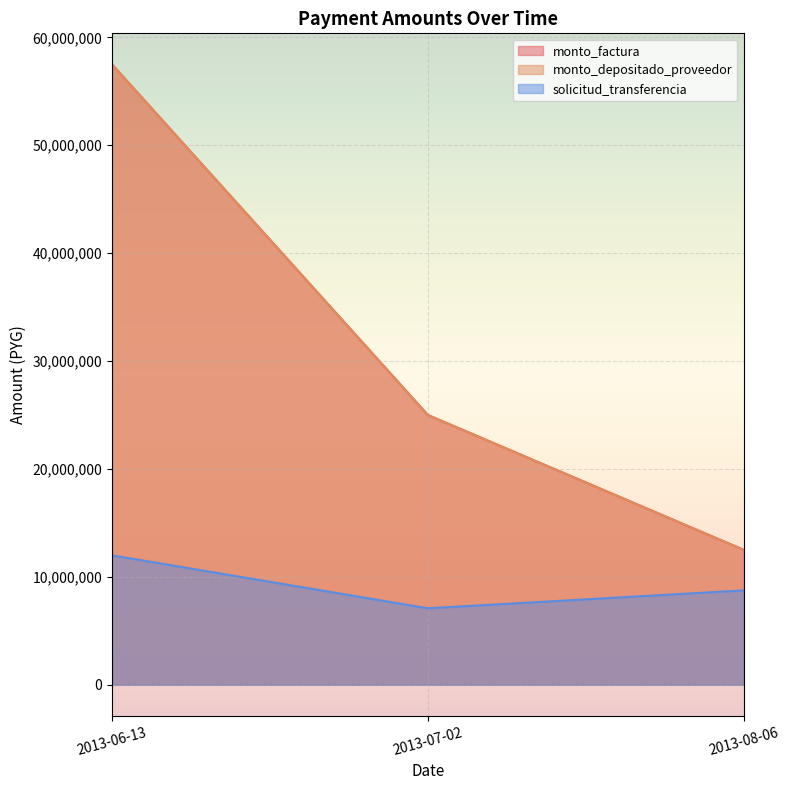

At how many categories does at least one series exceed 24153908?

2